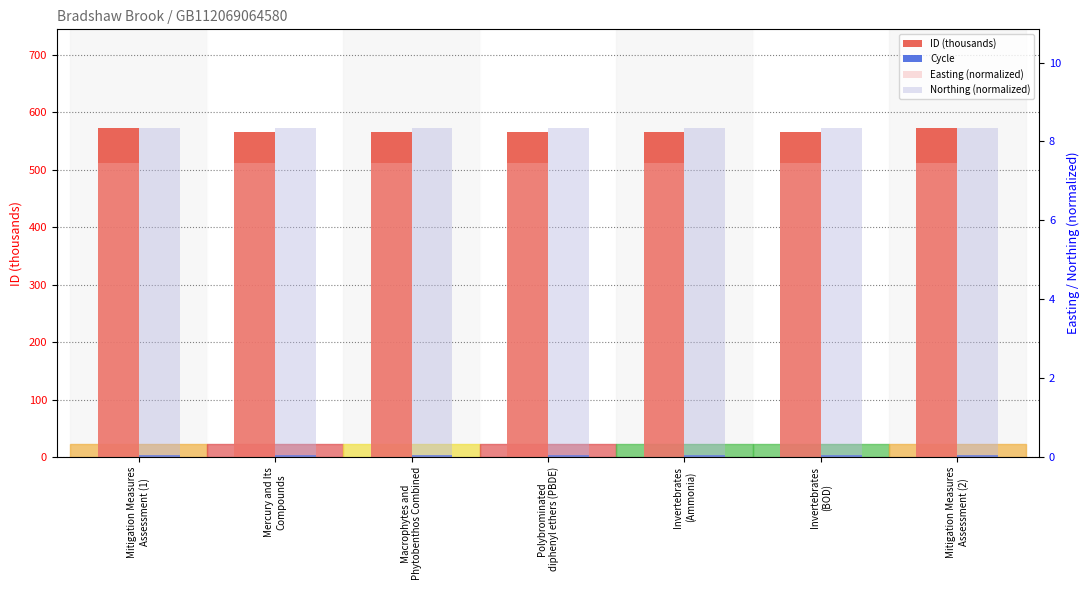

What is the sum of all Northing (normalized) values?

58.4